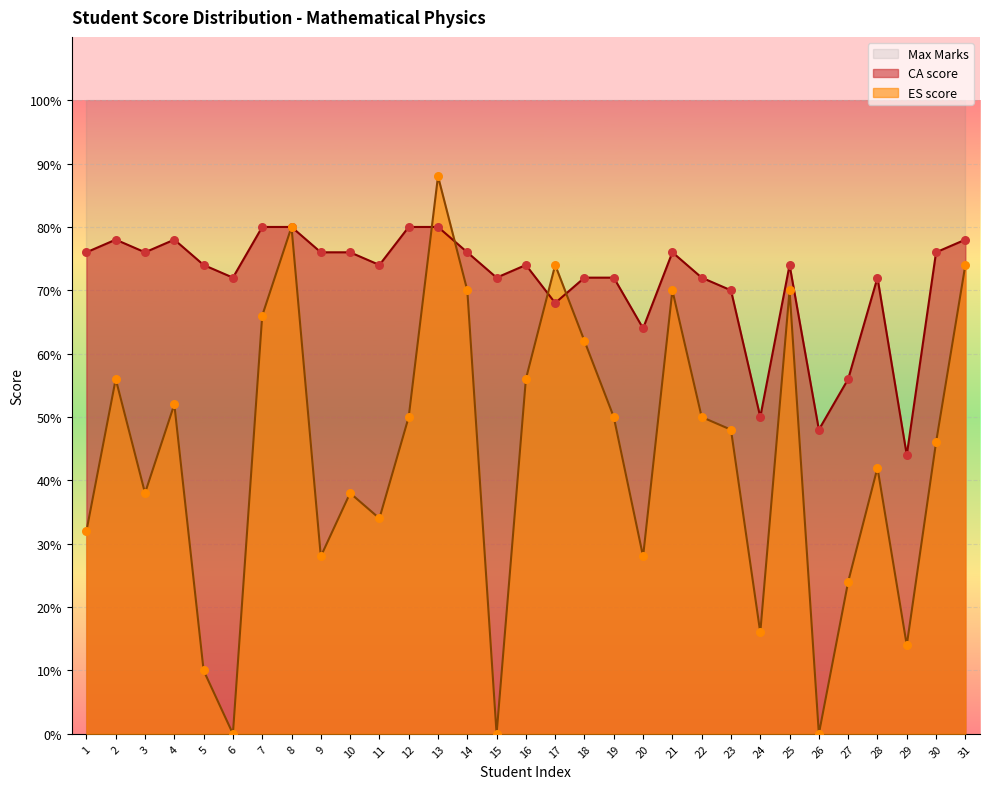

The CA score series shows 76.0 at 30. True or false?

True